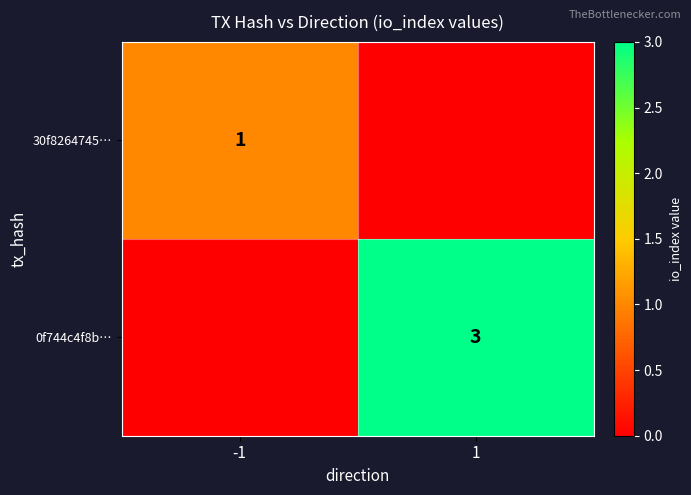

The value of 0f744c4f8b… at 1 is 3. True or false?

True